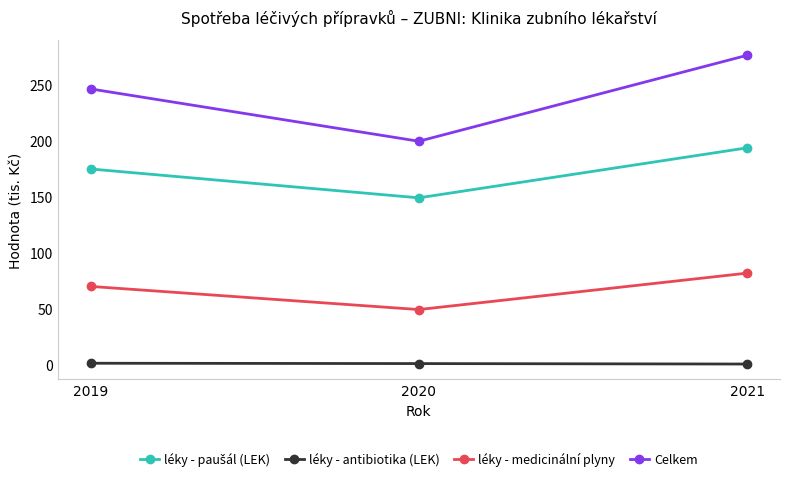

True or false: Celkem has a value of 246.0 at 2019.

True